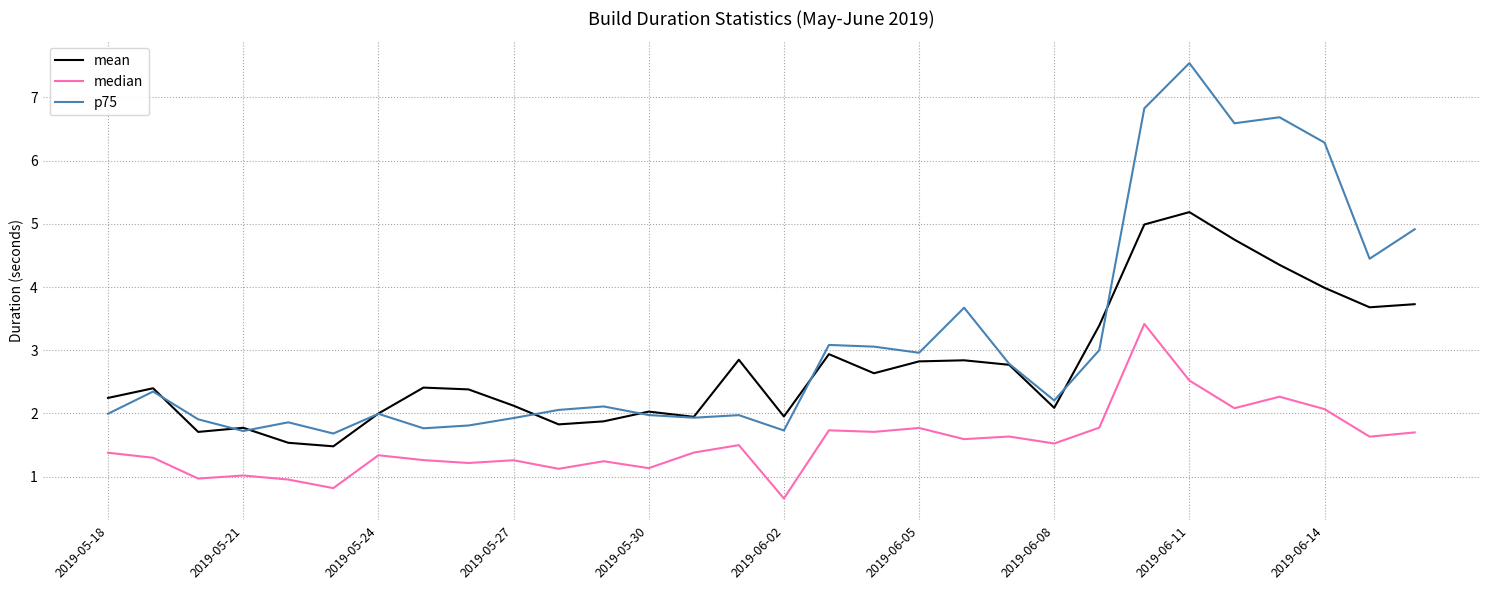

What is the minimum value for p75?

1.7